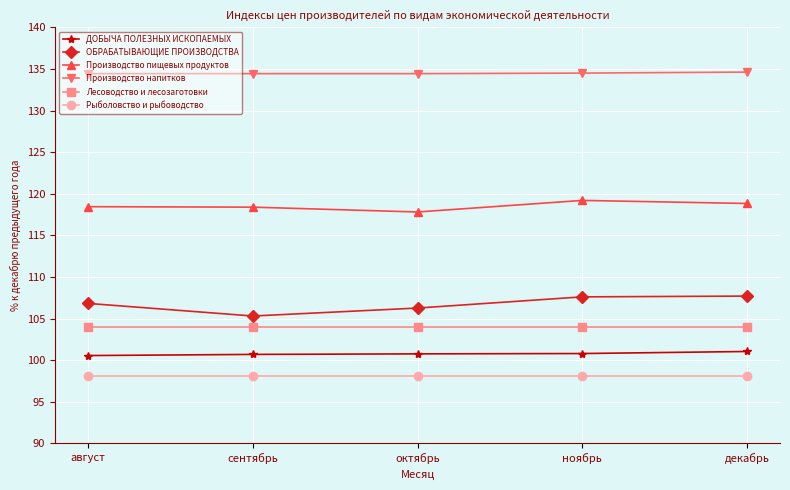

What is the label of the 4th point from the left?

ноябрь